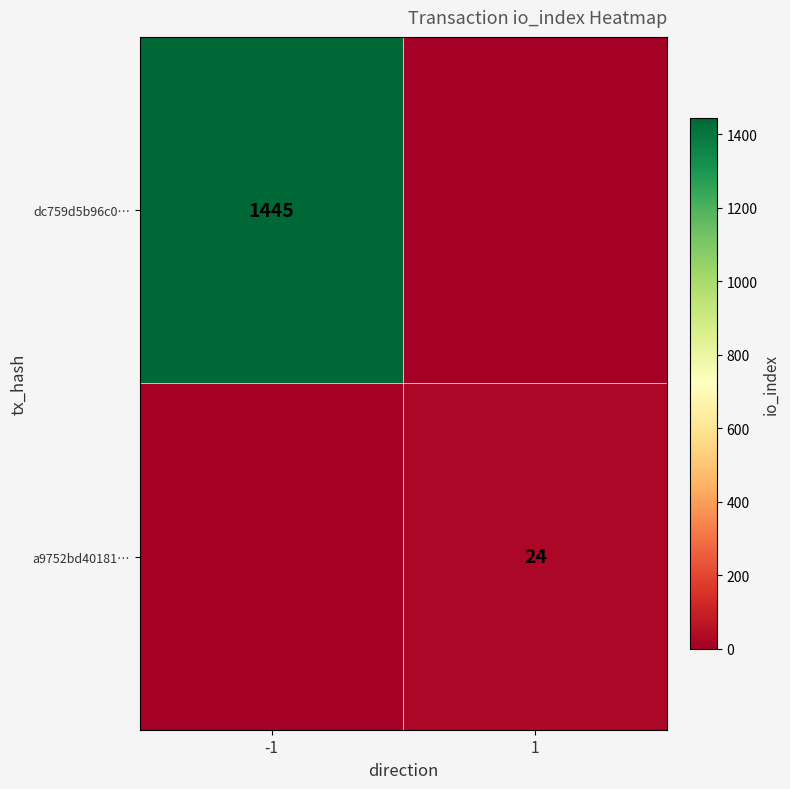

At how many categories does at least one series exceed 59?

1